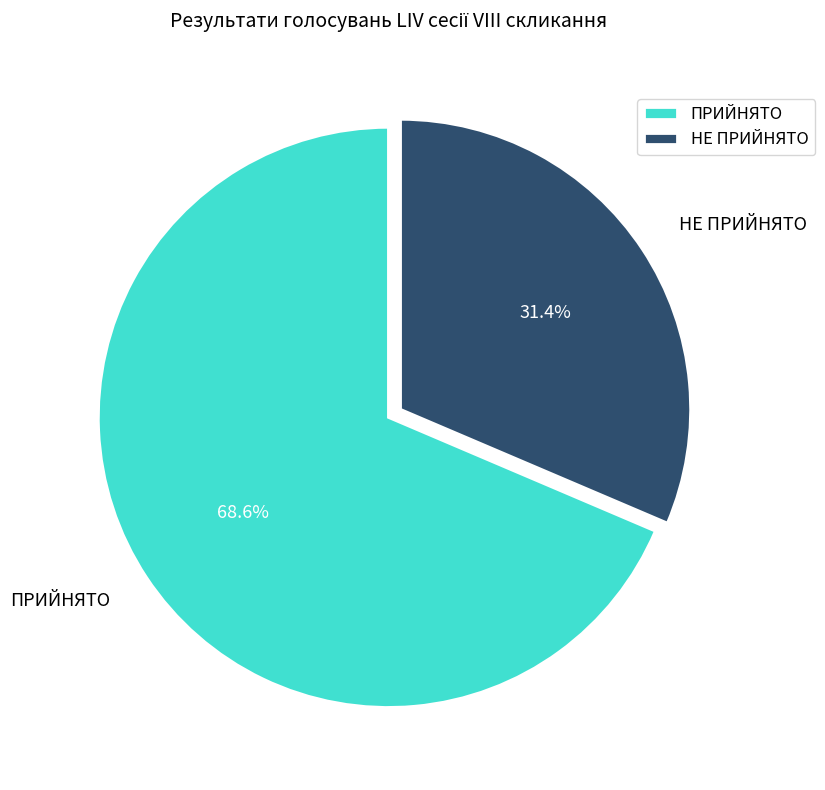

Which slice represents more than half of the pie?

ПРИЙНЯТО